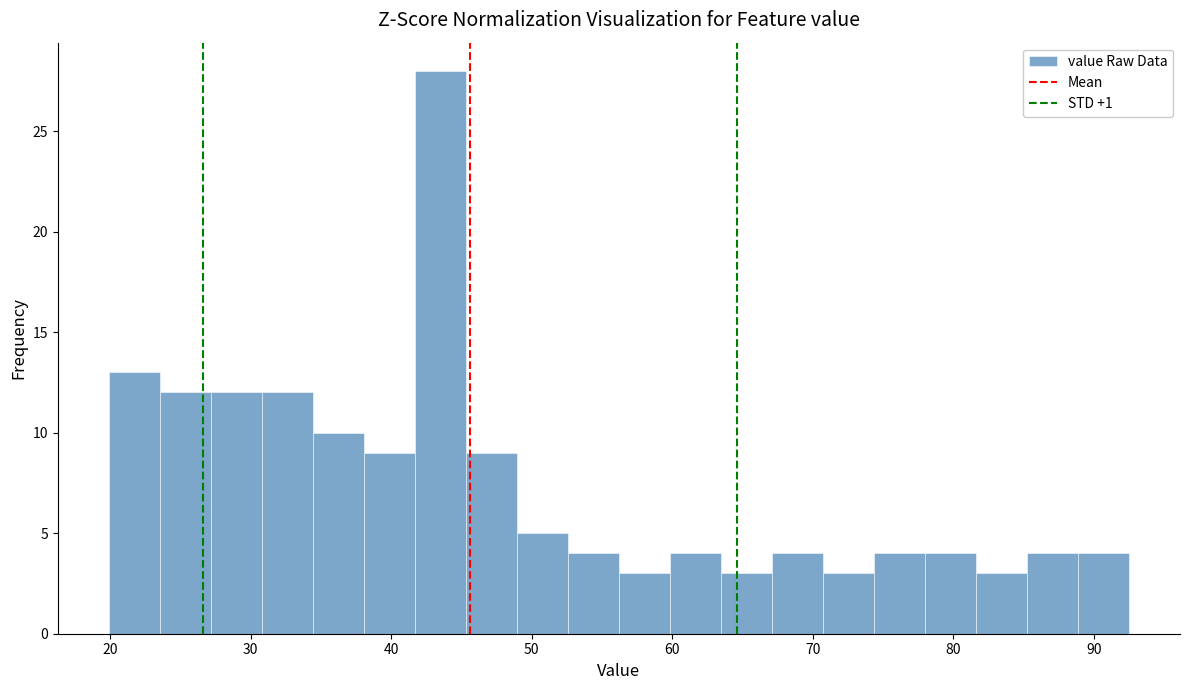

Read against the x-axis, roughly where is the centre of the tallest bar?

43